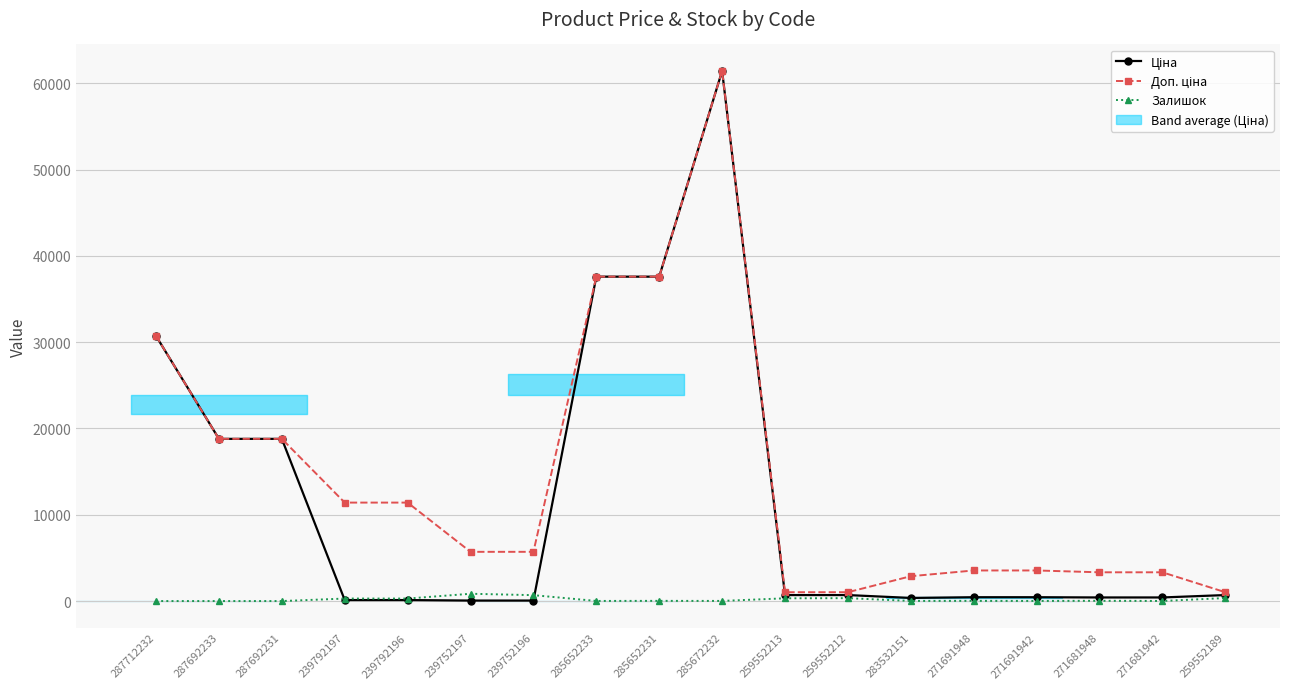

What is the sum of all Ціна values?

209434.9